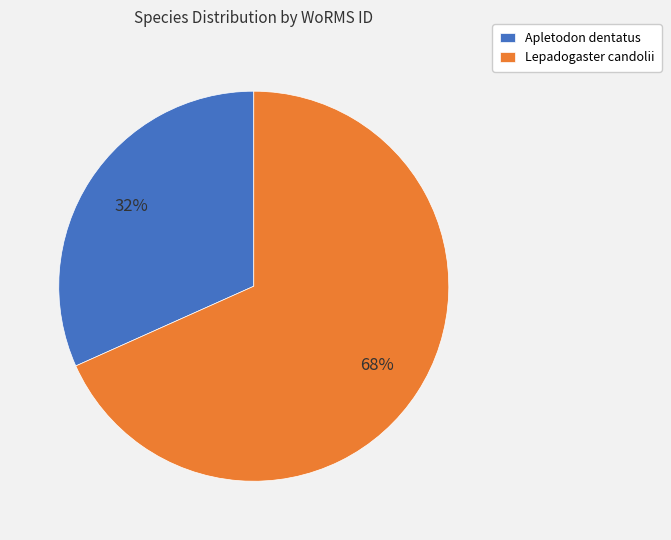

What percentage is the Apletodon dentatus slice, to the nearest percent?

32%